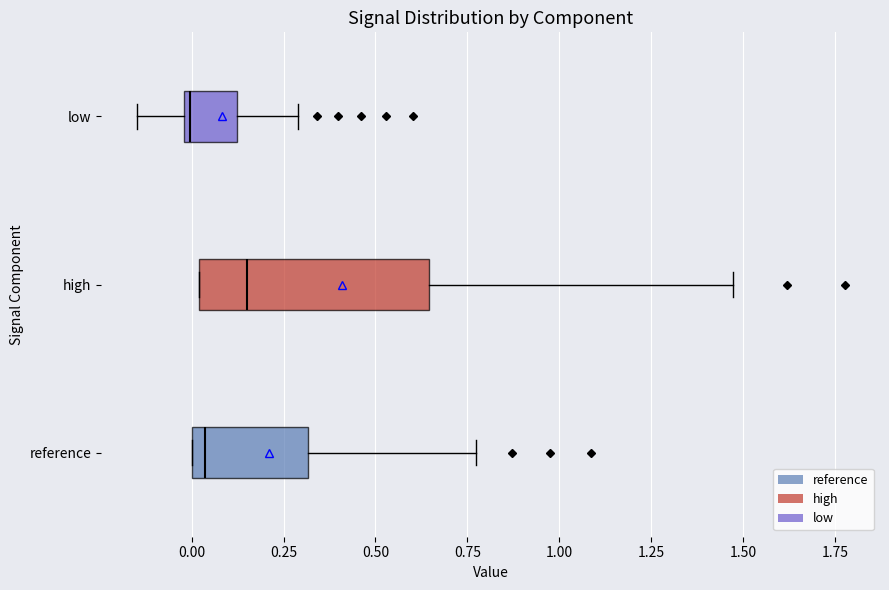

Reading bottom to top, read every box against the x-axis: the position of its median line, the range the box covers, and the ends of its whiskers. The values are not printed on the chart, so give them approximately, as read against the axis.

reference: median 0.05, box 0.00 to 0.30, whiskers 0.00 to 0.75
high: median 0.15, box 0.00 to 0.65, whiskers 0.00 to 1.45
low: median 0.00, box 0.00 to 0.10, whiskers -0.15 to 0.30